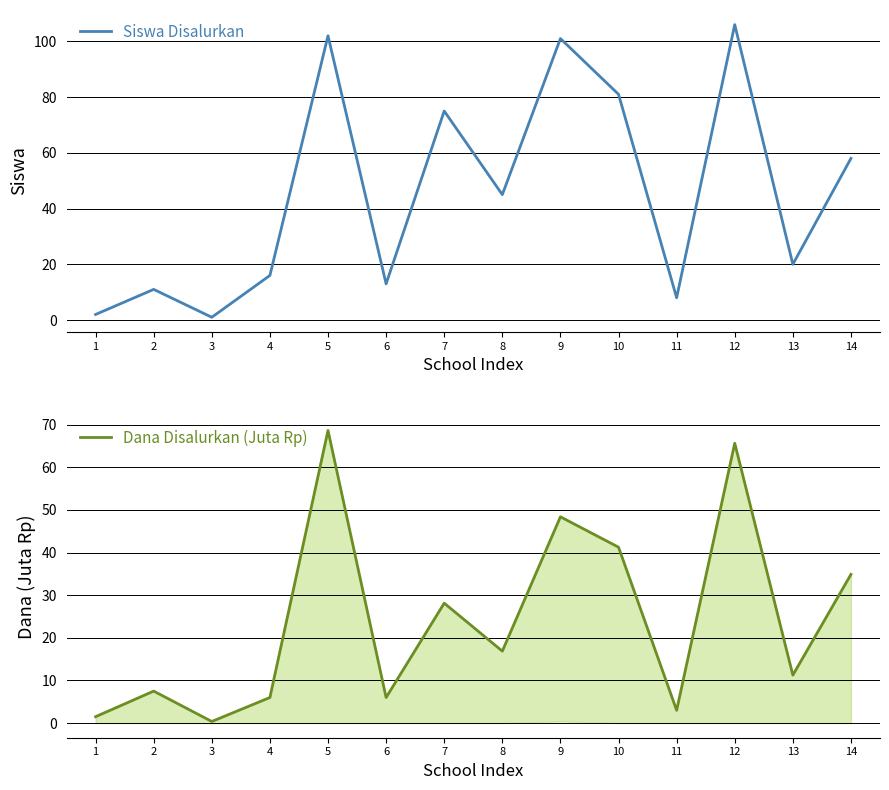

Is the value of Siswa Disalurkan at 13 greater than the value of Dana Disalurkan (Juta Rp) at 2?

Yes